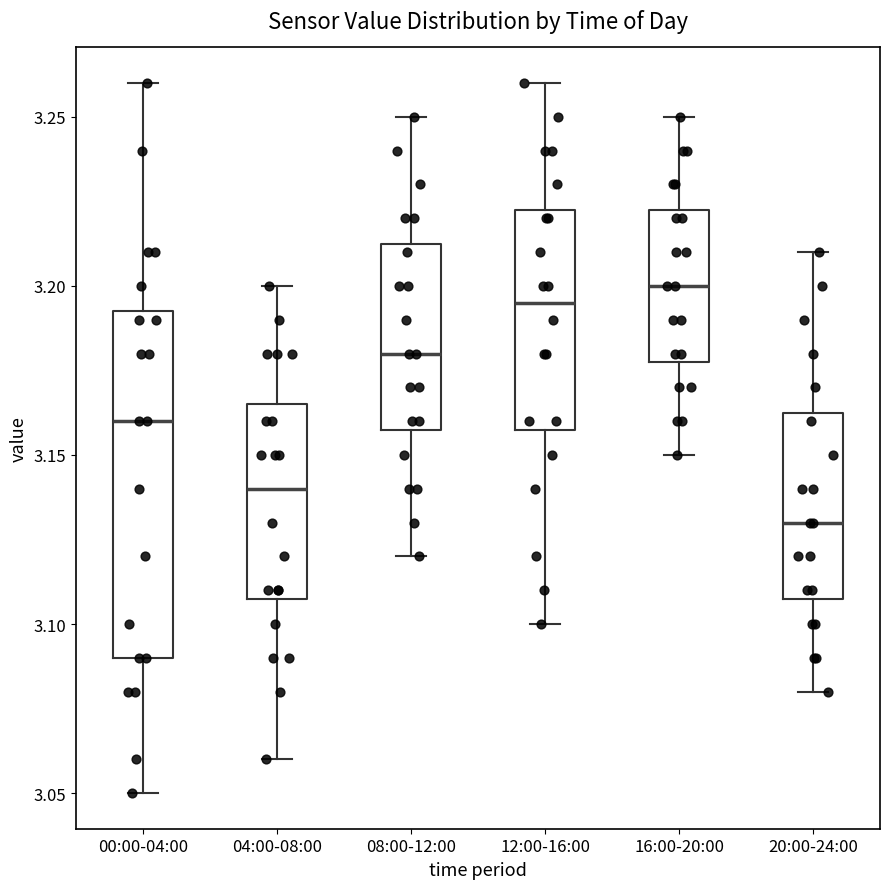

Comparing the boxes themselves (not the whiskers), which one is the tallest?

00:00-04:00